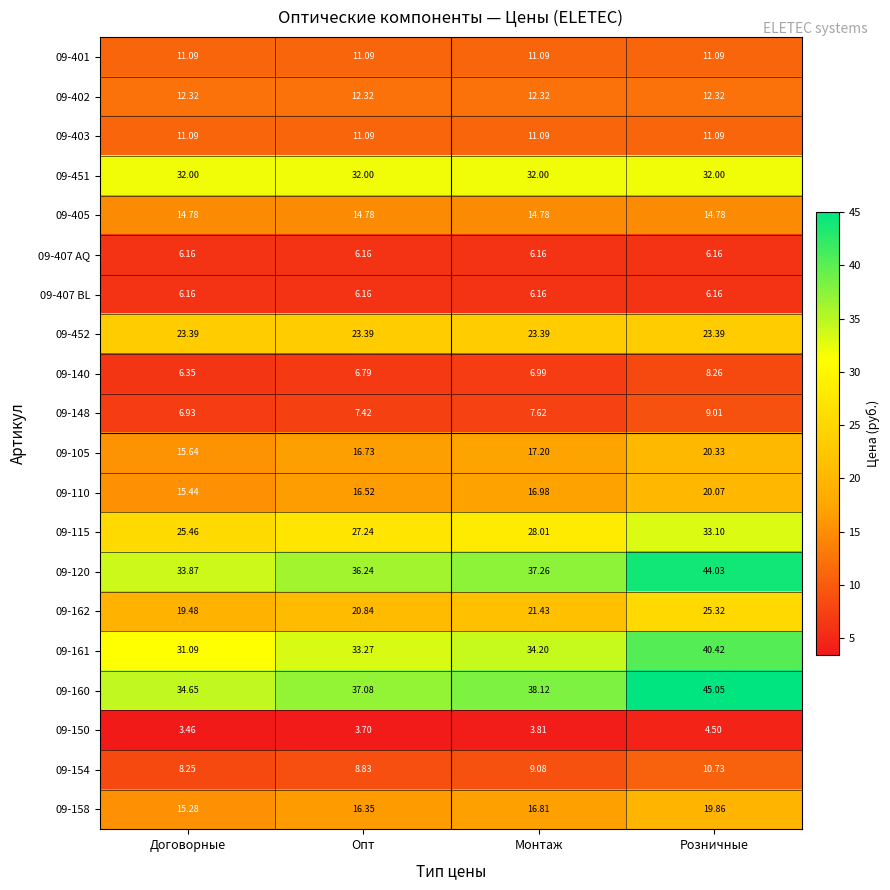

Which category has the highest value across all series?

Розничные